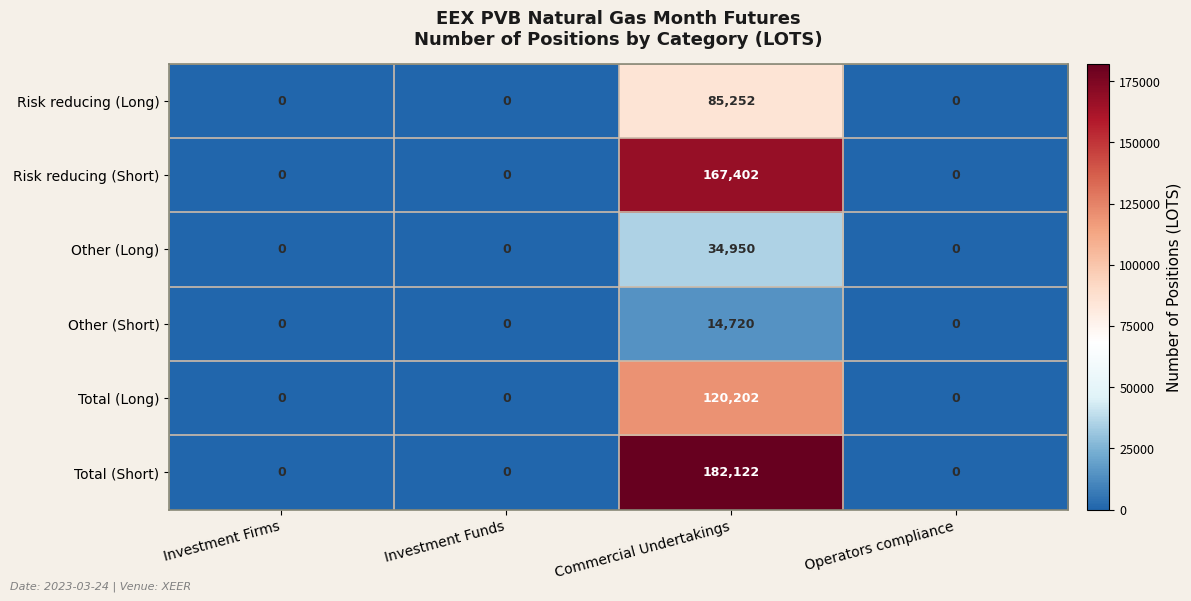

True or false: Other (Short) has a value of 0 at Operators compliance.

True